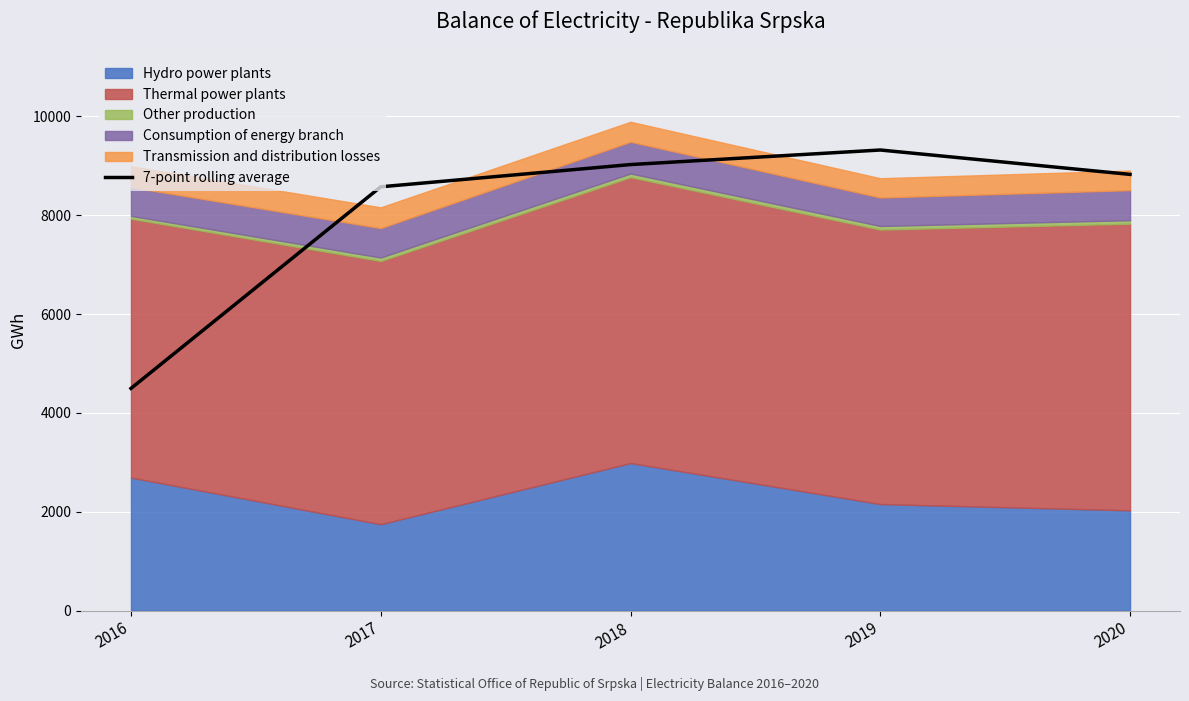

List the labels in order of value, smallest first.

2016, 2017, 2020, 2018, 2019